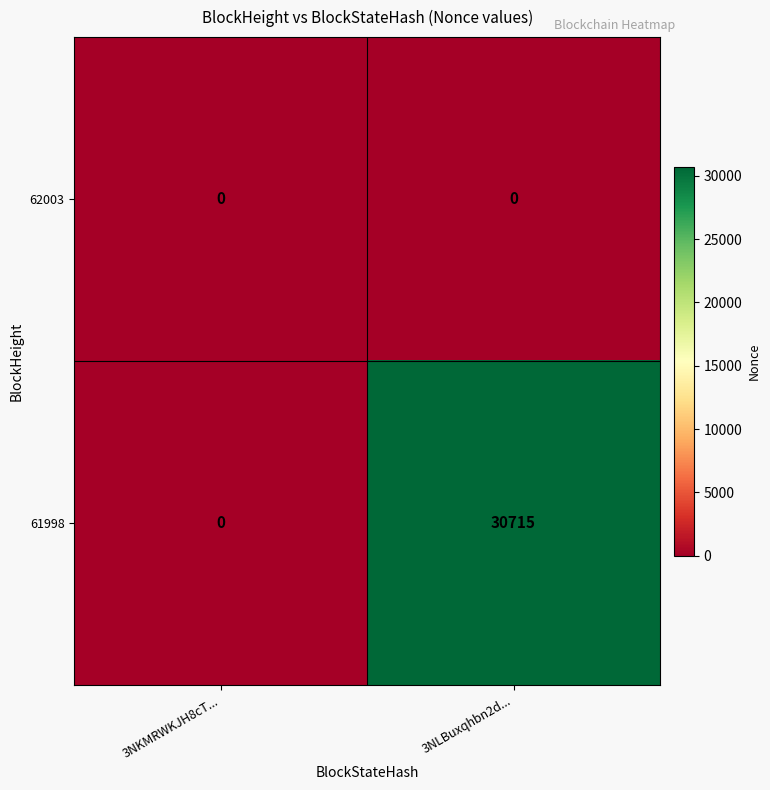

Reading right to left, list all the values displayed in this chart.

62003: 3NLBuxqhbn2d...=0	3NKMRWKJH8cT...=0
61998: 3NLBuxqhbn2d...=30715	3NKMRWKJH8cT...=0